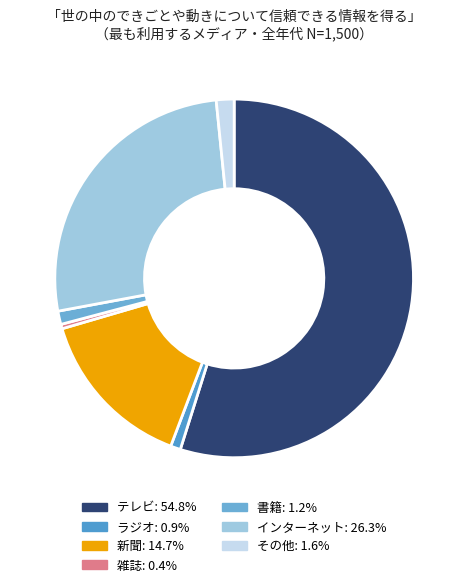

To the nearest percent, what is the difference between the largest and smallest slice percentages?

54%